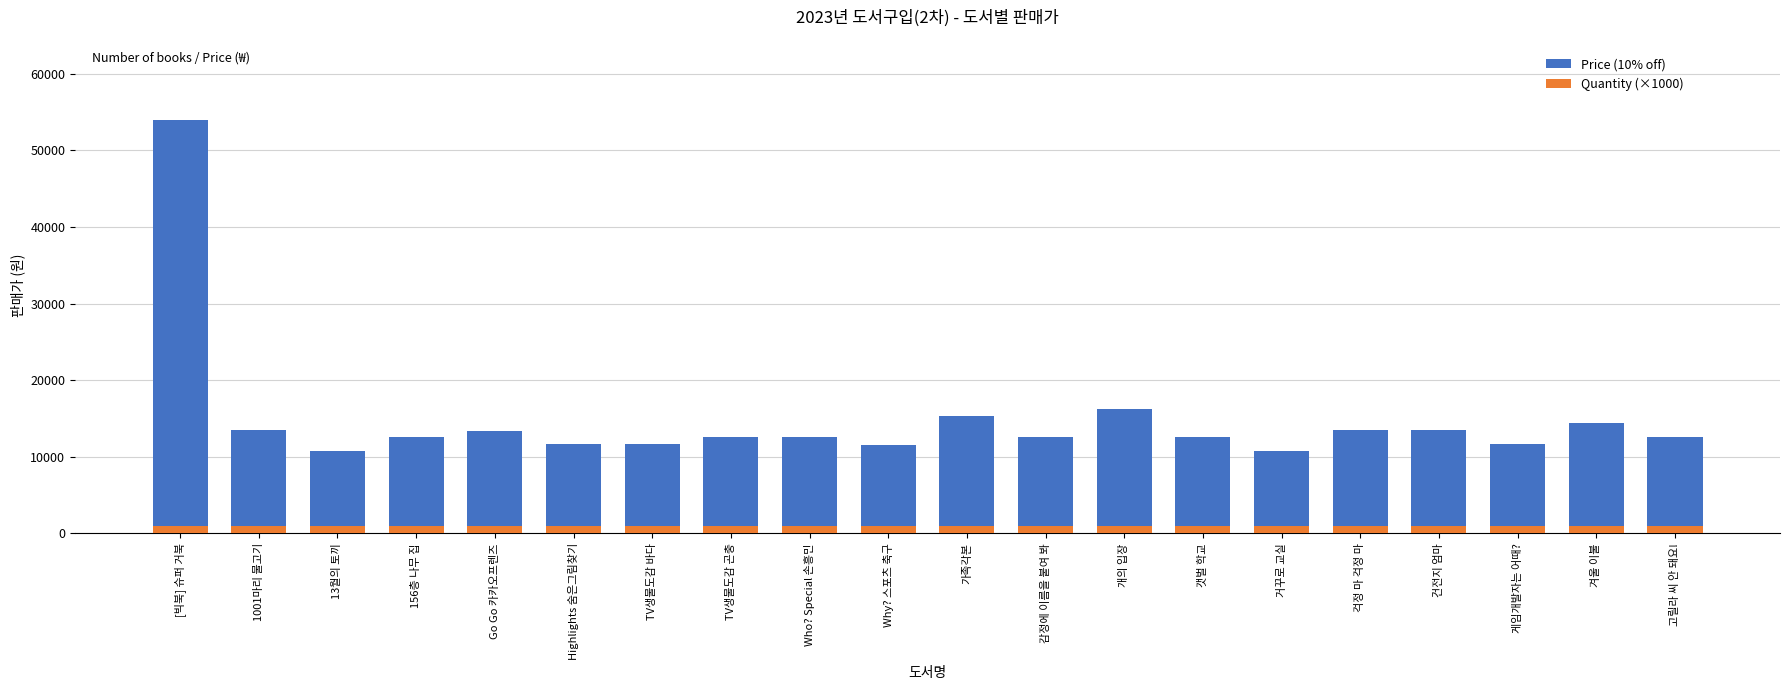

What is the highest value of the Price (10% off) series?

54000